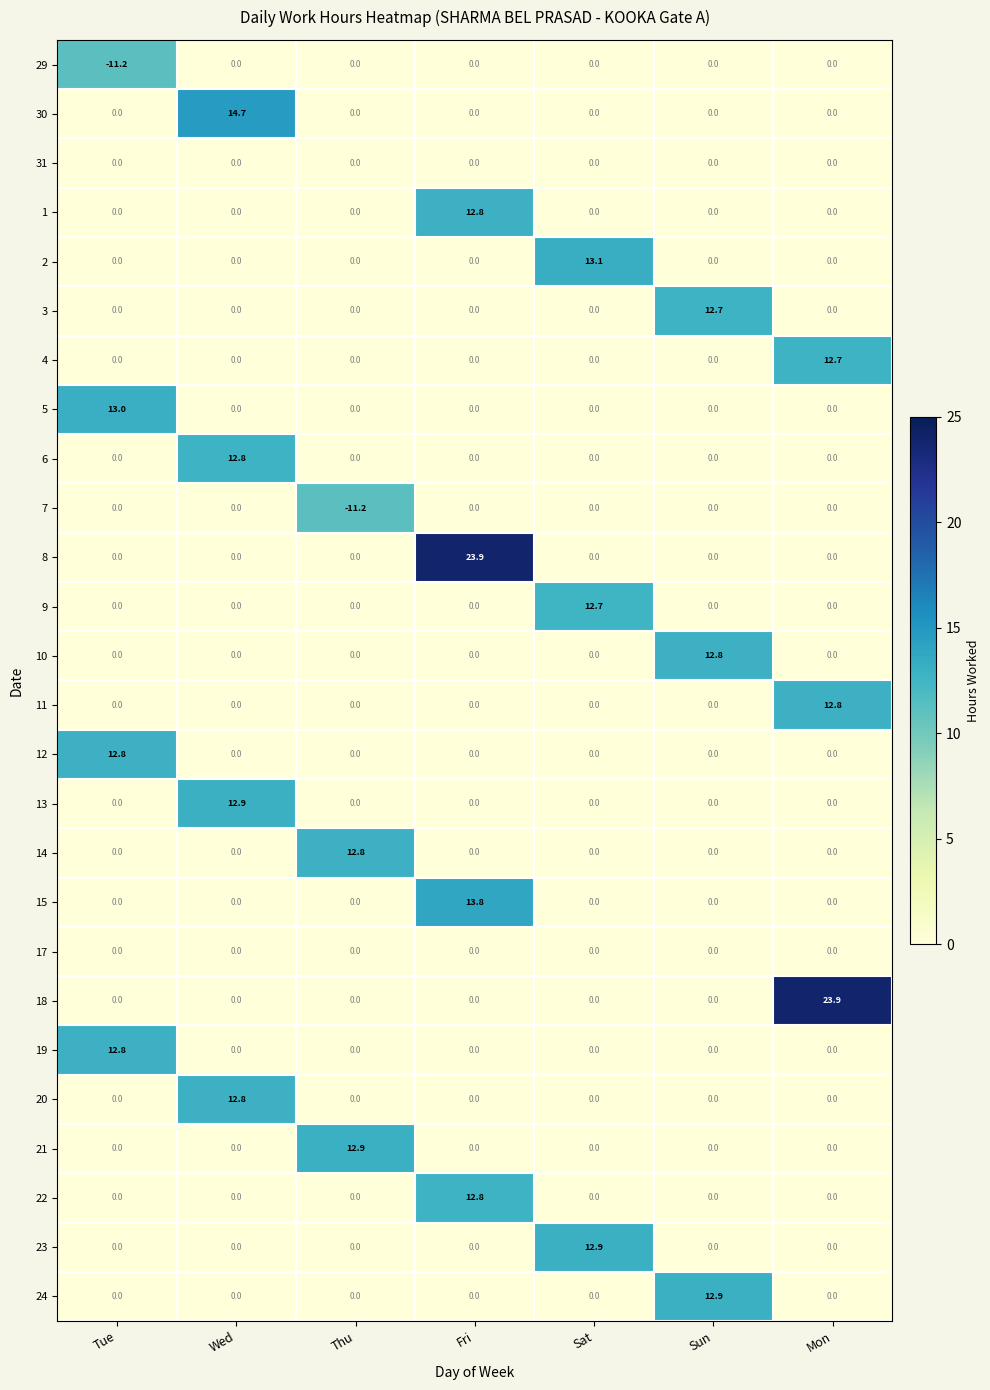

What is the smallest value displayed?

-11.2